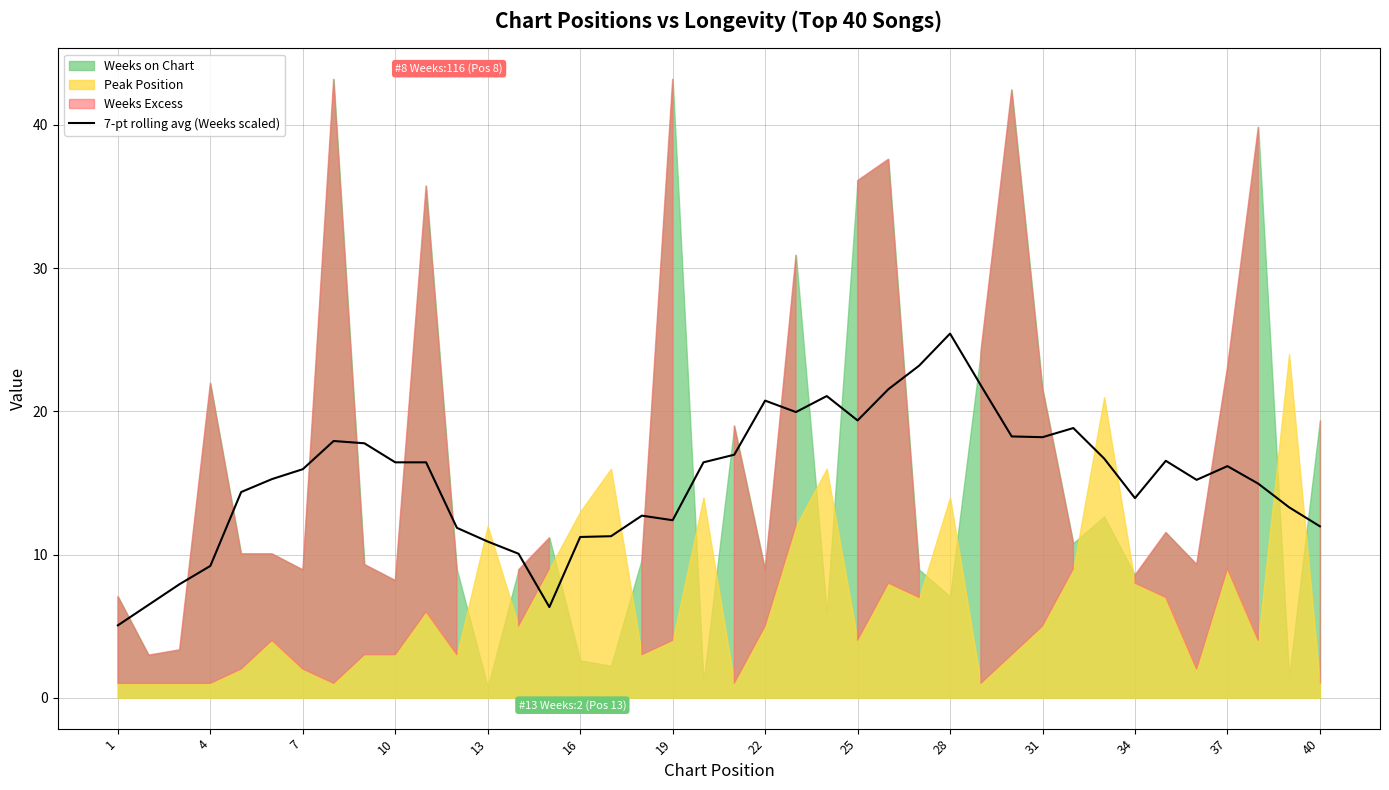

The 7-pt rolling avg (Weeks scaled) series shows 8.5 at 1. True or false?

False